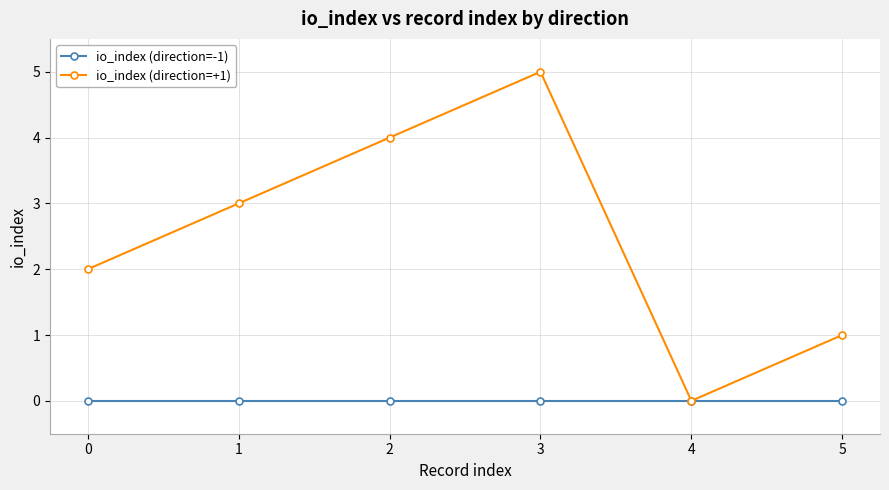

Does the chart have visible grid lines?

Yes